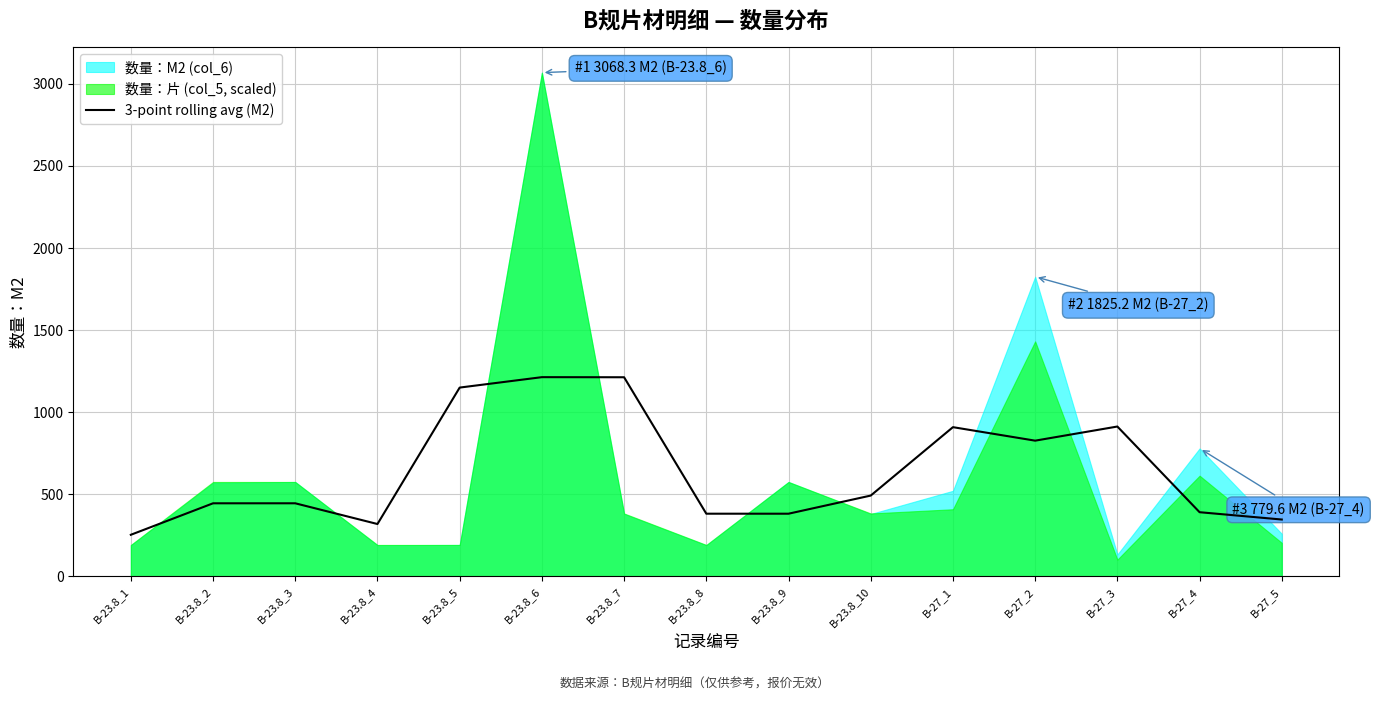

How many lines are shown in the chart?

1